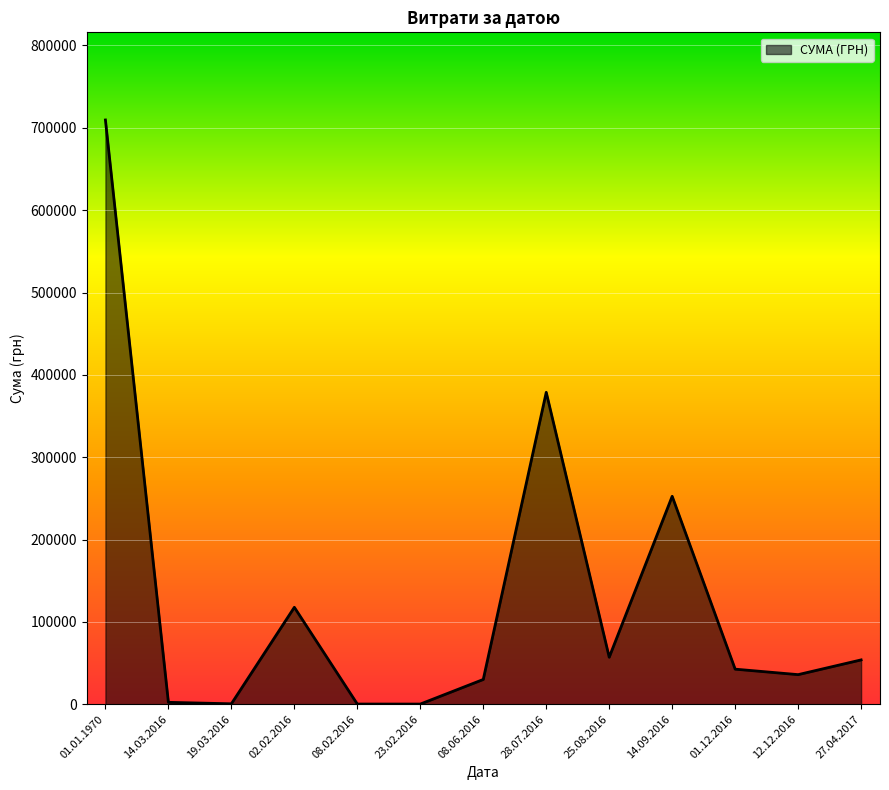

Is it true that the value at 14.03.2016 is 2299.0?

True